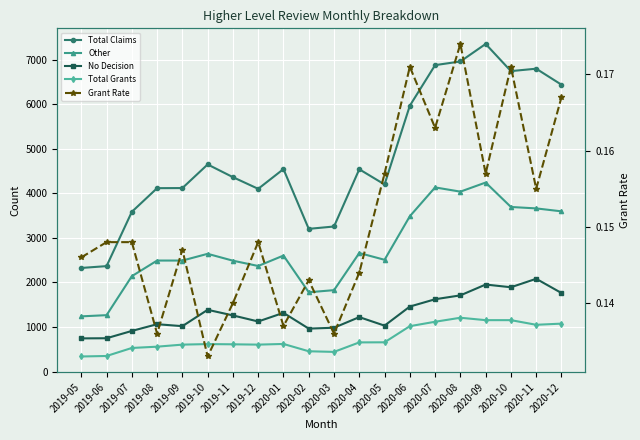

What is the total value across all series at 2019-06?

4734.1